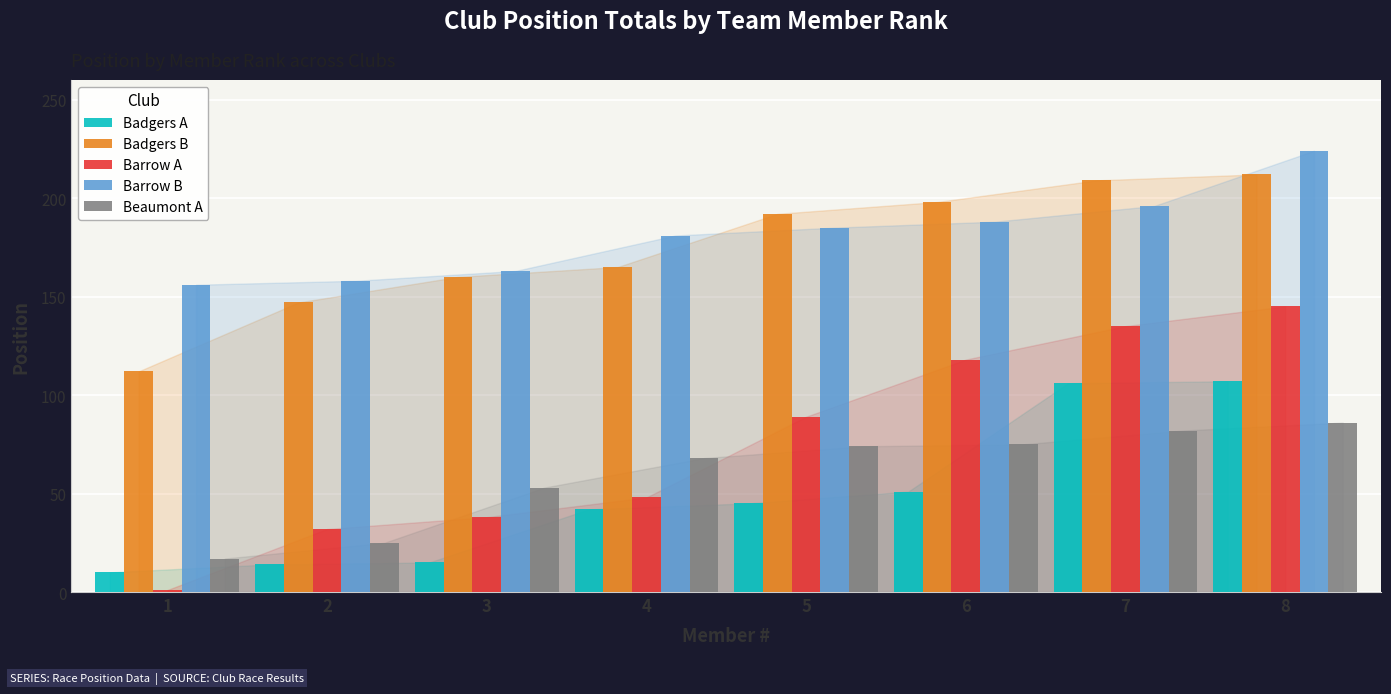

What is the total value across all series at 4?

504